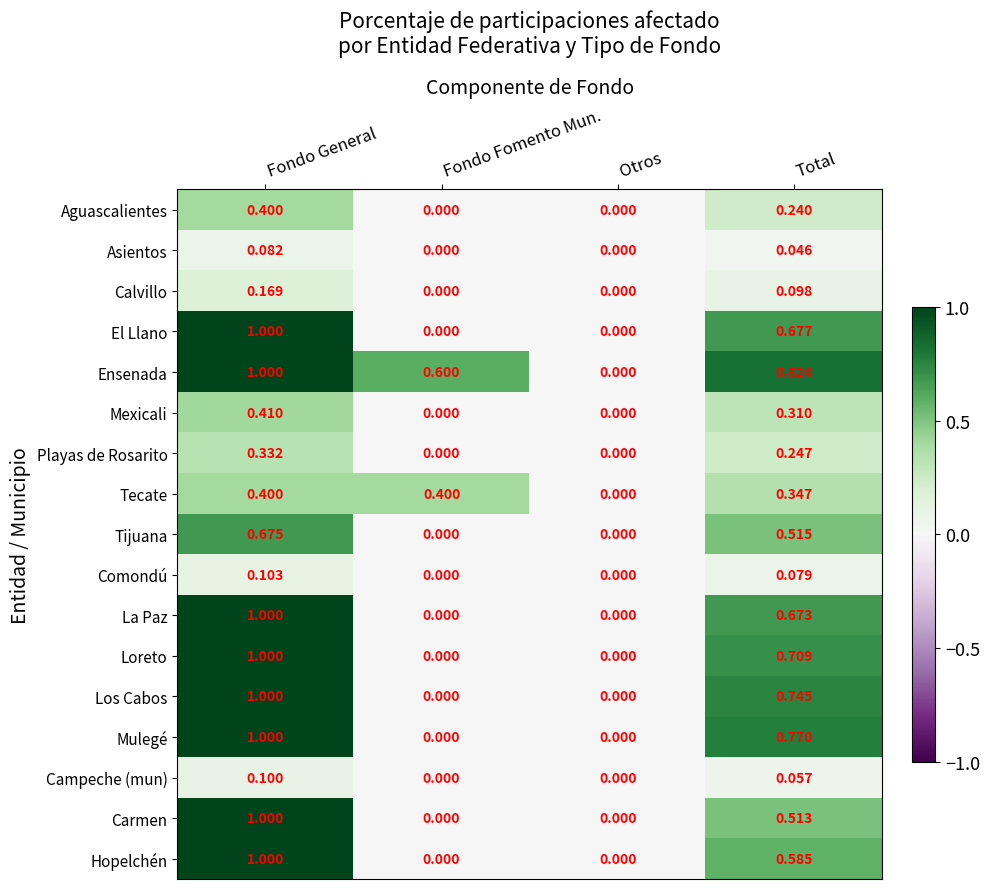

At which label is Ensenada closest to 0?

Otros